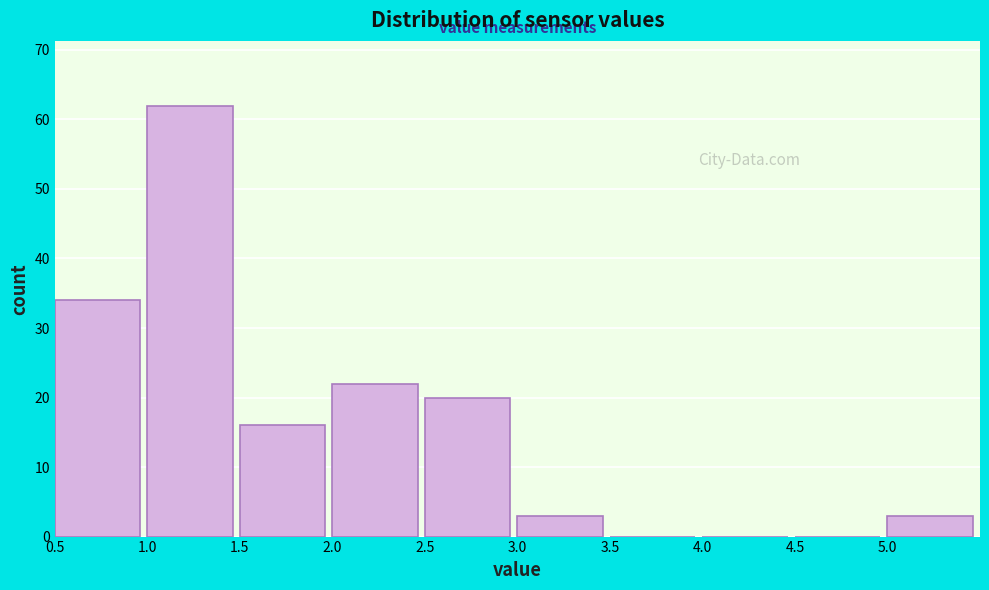

How tall is the bar that spans 5.0 to 5.5 on the x-axis? The values are not printed on the chart, so give them approximately, as read against the axis.

3